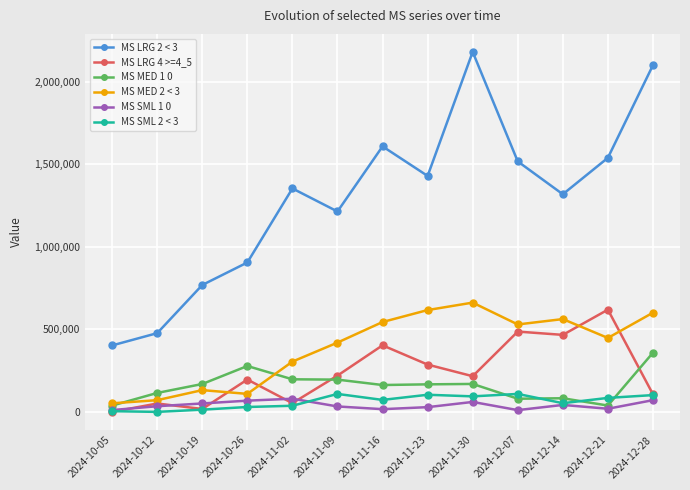

Where does the MS MED 1 0 series first go above 166863?

2024-10-19